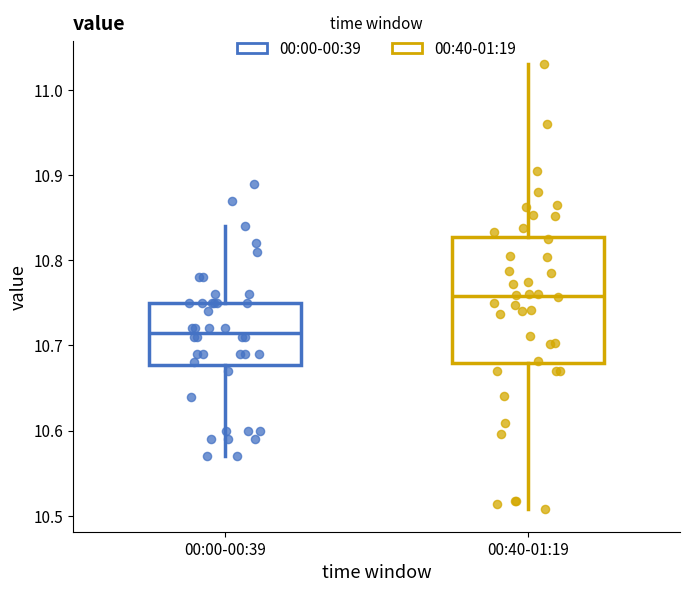

Where does the lower whisker of the box for 00:00-00:39 end on the y-axis? The values are not printed on the chart, so give them approximately, as read against the axis.

10.57